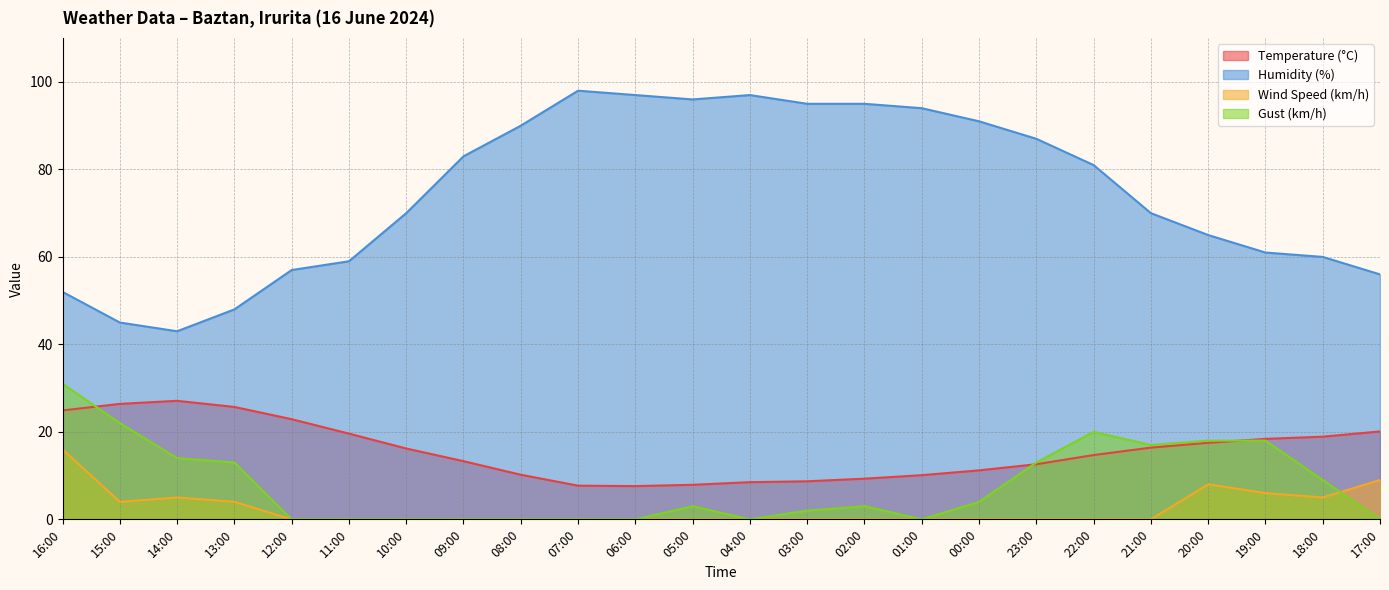

At which label is Wind Speed (km/h) closest to 8?

20:00